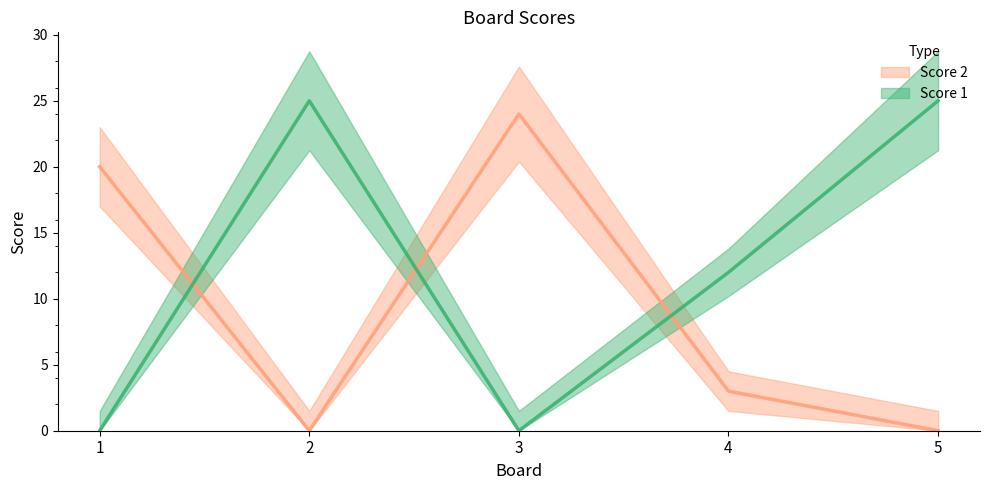

Which has a higher value, 1 or 2?

2